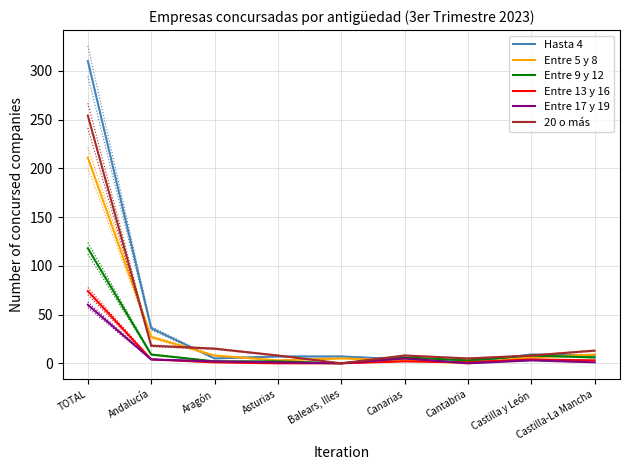

What position from the right is Castilla y León?

2